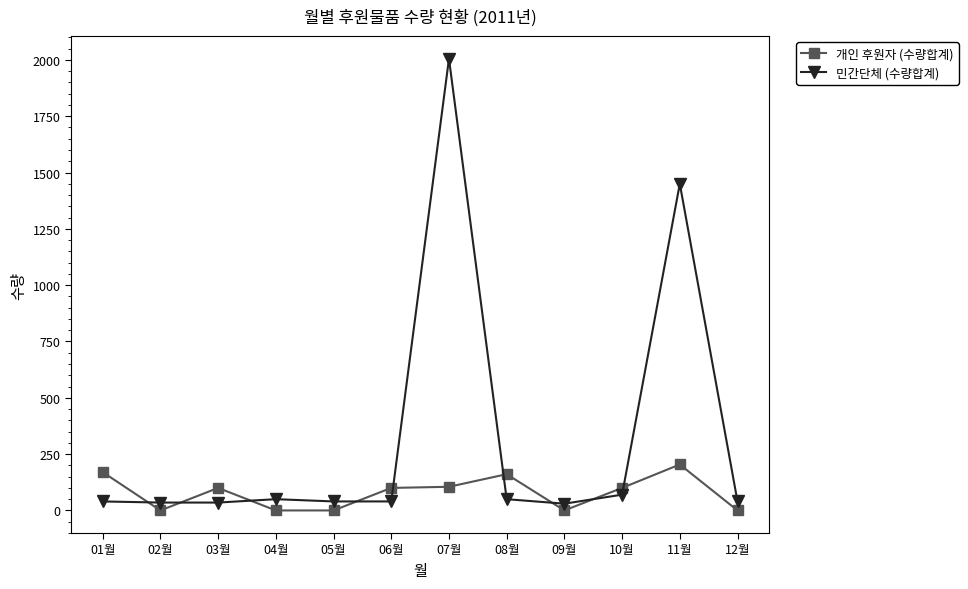

How many lines are shown in the chart?

2